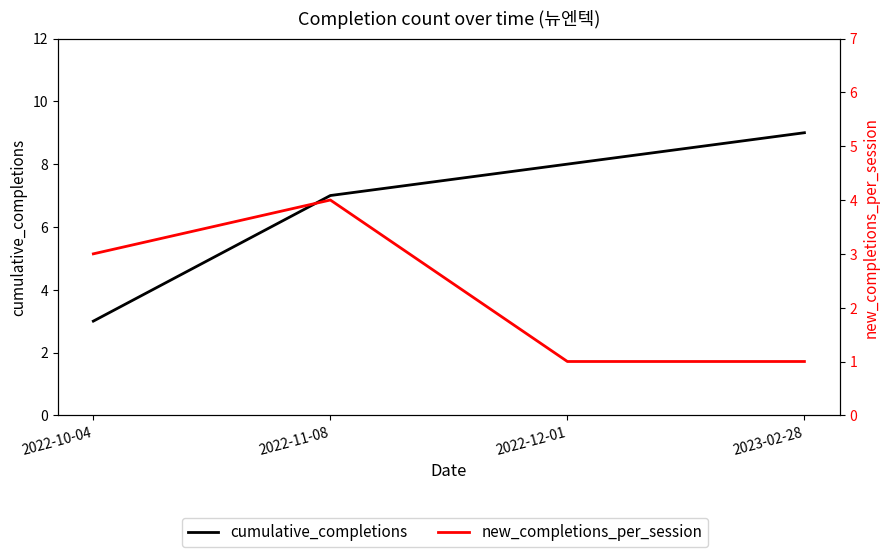

What is the average value of the cumulative_completions series?

7